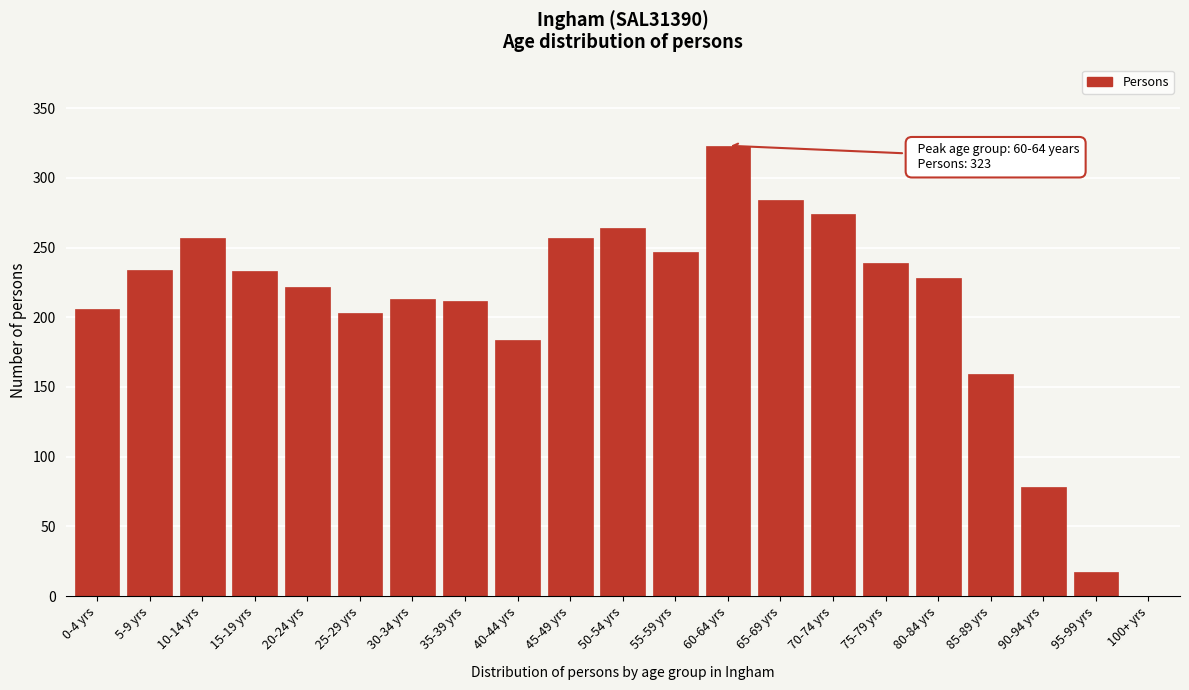

What is the ratio of the value at 90-94 yrs to the value at 55-59 yrs?

0.3